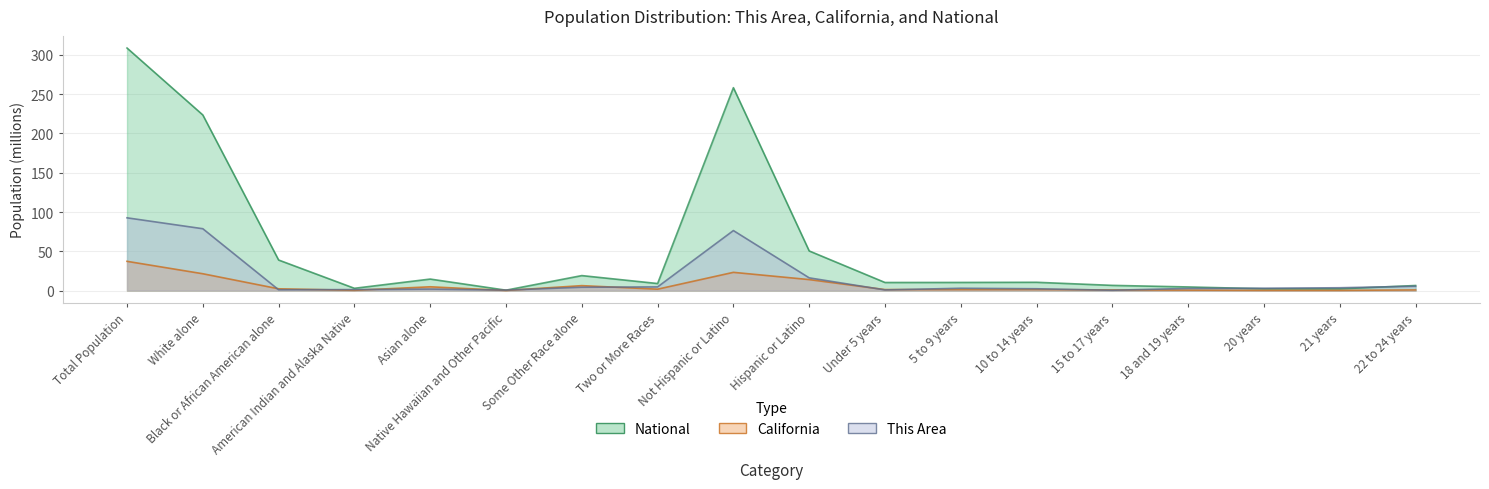

Is it true that National equals 9.0 at Two or More Races?

True